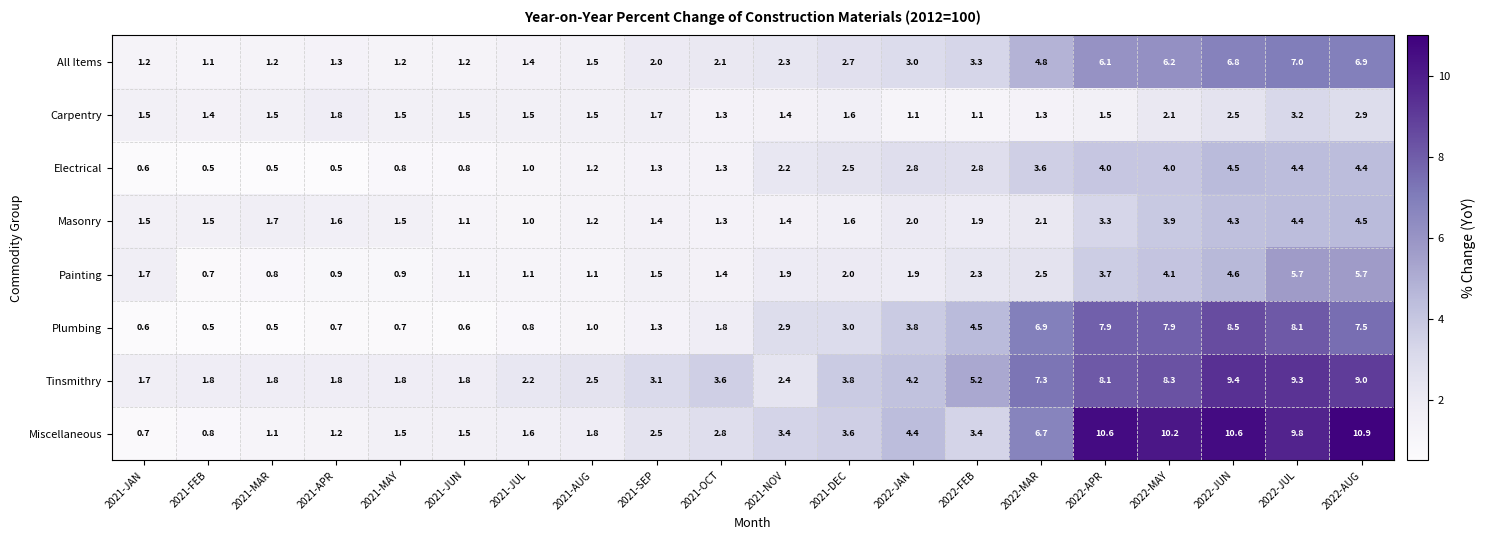

What is the minimum value shown in the chart?

0.5